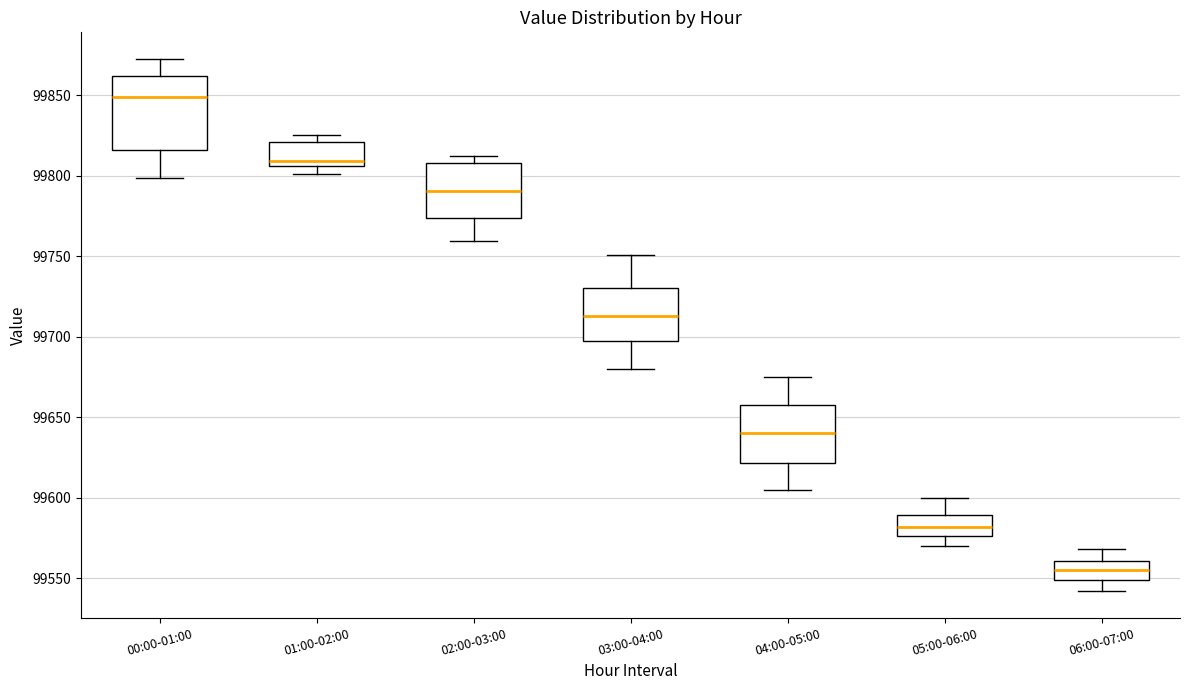

Where does the upper whisker of the box for 06:00-07:00 end on the y-axis? The values are not printed on the chart, so give them approximately, as read against the axis.

99570